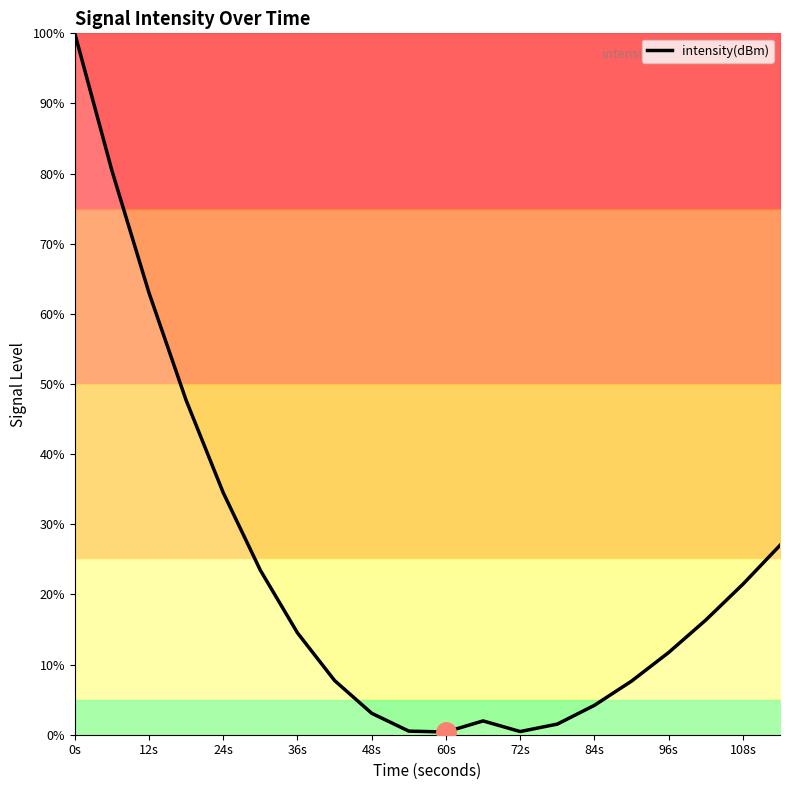

How many interior local peaks (higher than both neighbors) does the data have?

1